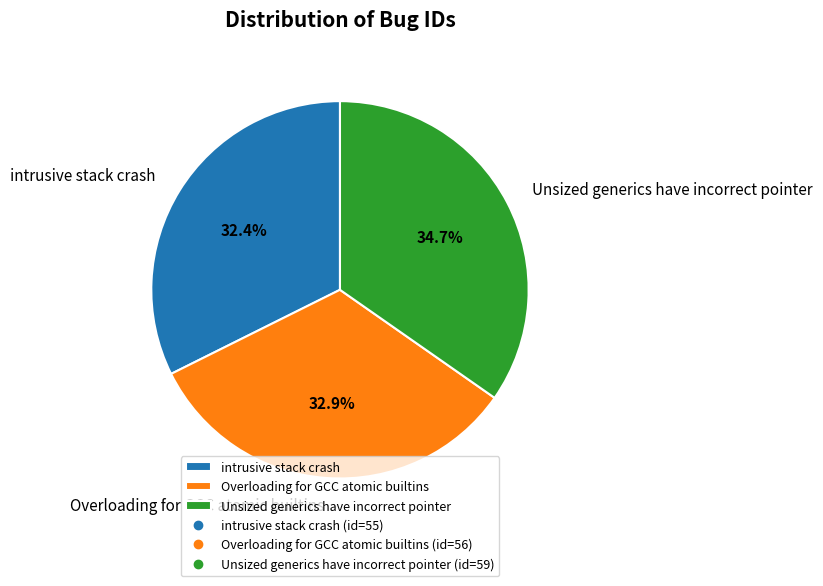

Which slice is the smallest?

intrusive stack crash